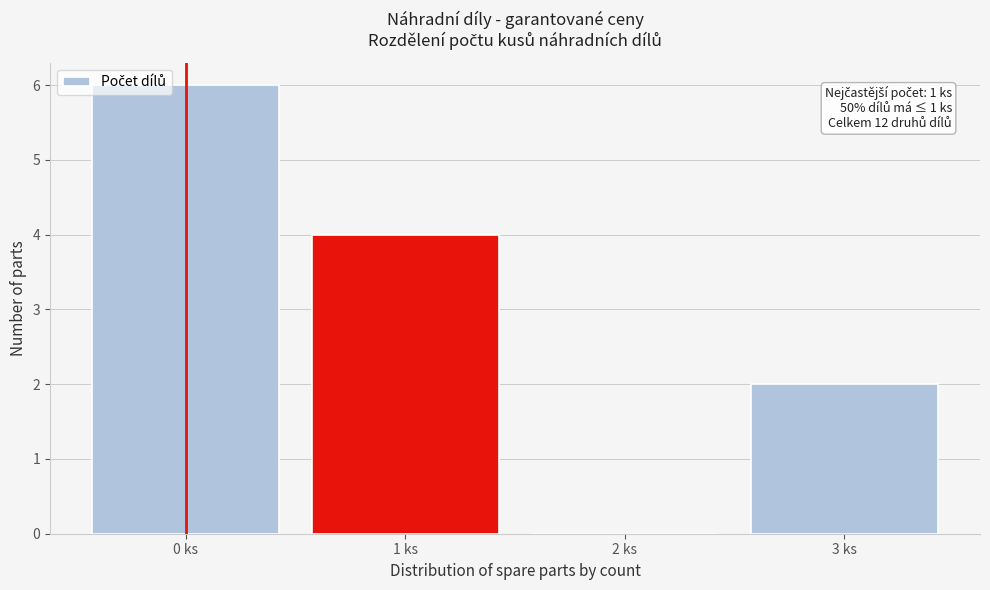

Reading left to right, extract all data points from this chart.

0 ks=6	1 ks=4	2 ks=0	3 ks=2